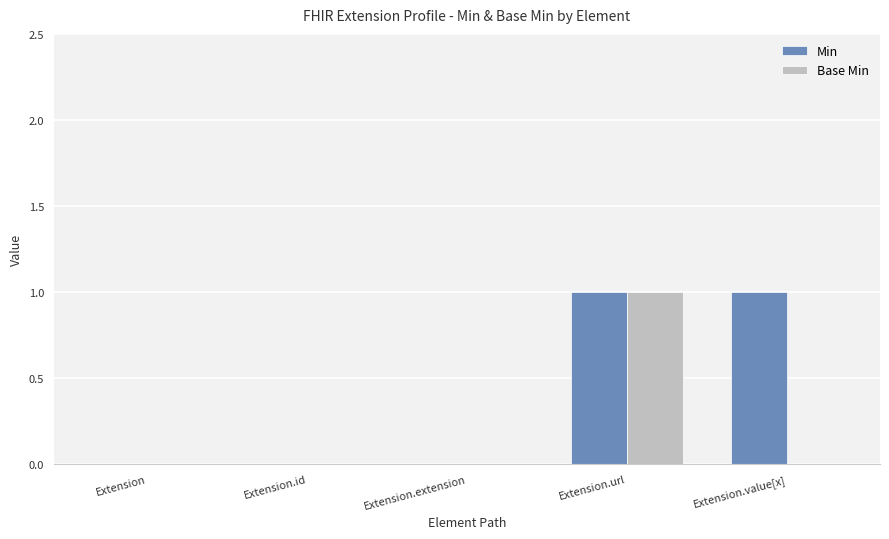

At which category is the sum across all series the highest?

Extension.url